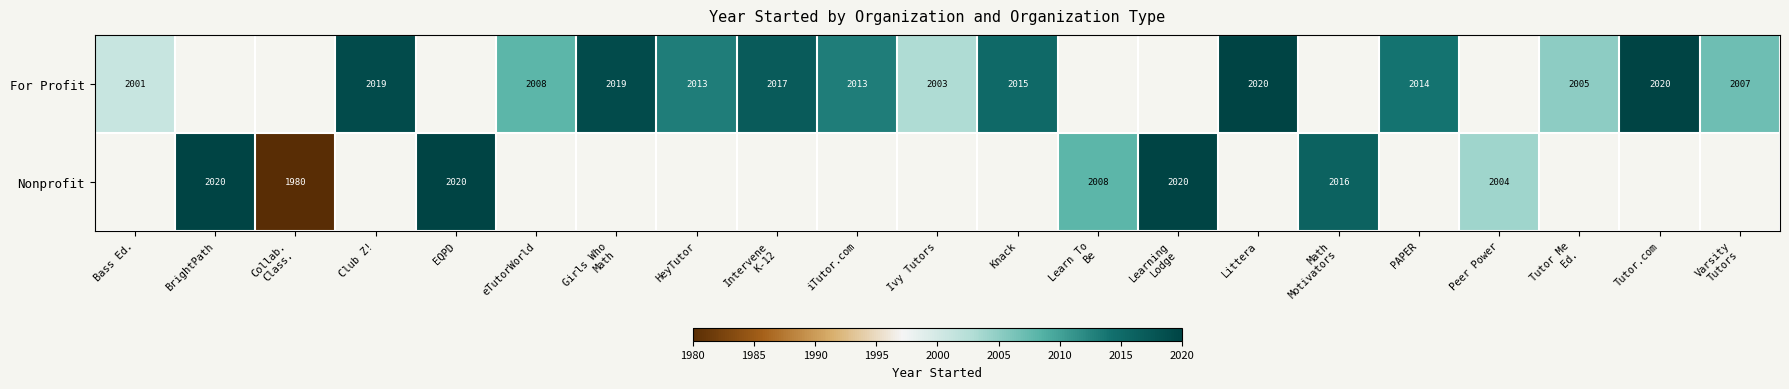

At how many categories does at least one series exceed 1996?

20